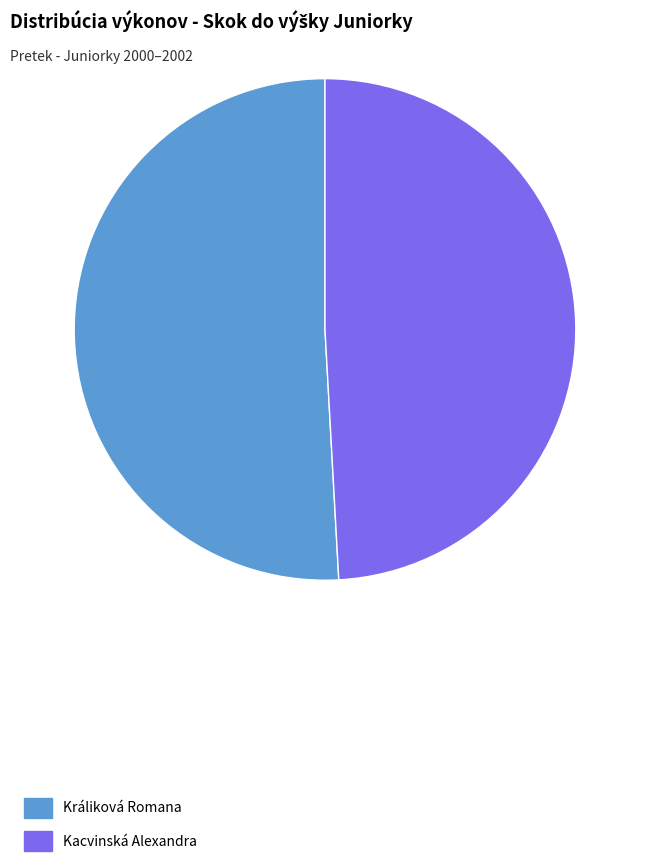

What is the largest slice in the pie chart?

Králiková Romana